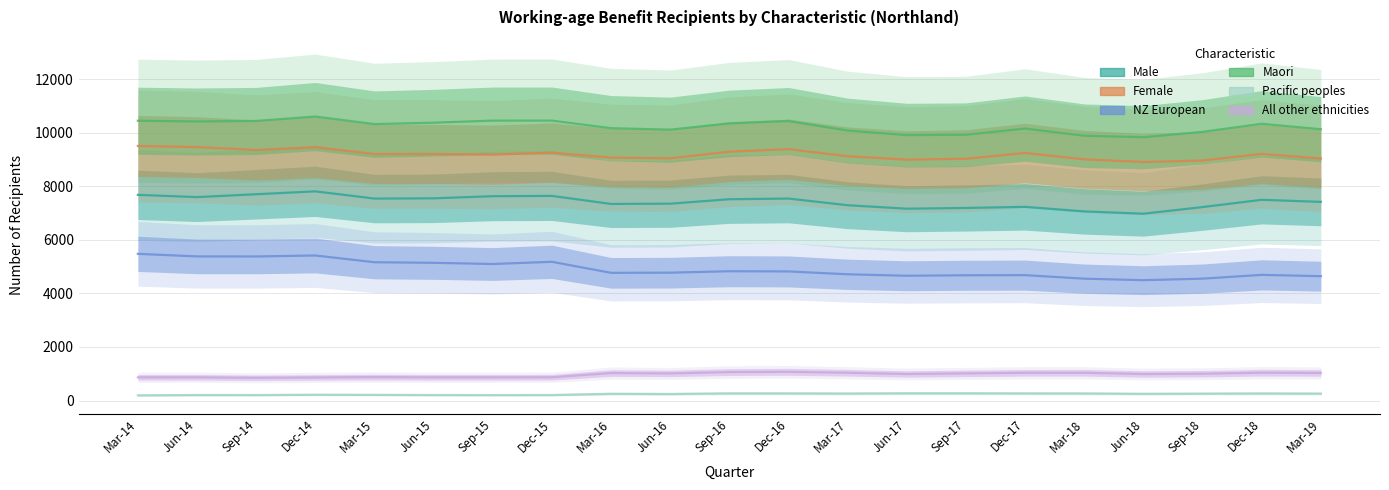

At which category does Female reach its first local valley?

Sep-14